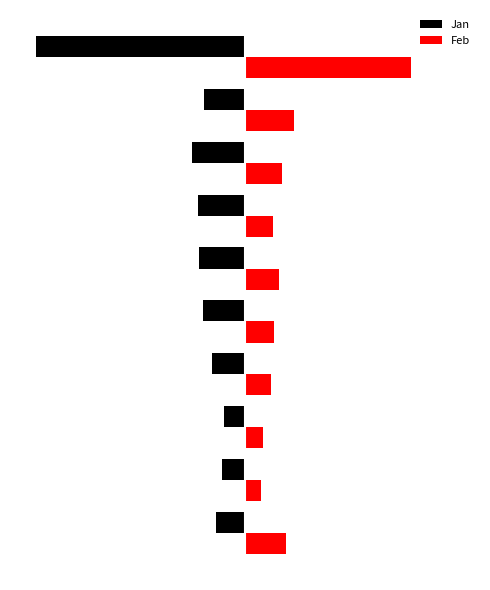

What are all the series names shown in the legend?

Jan, Feb